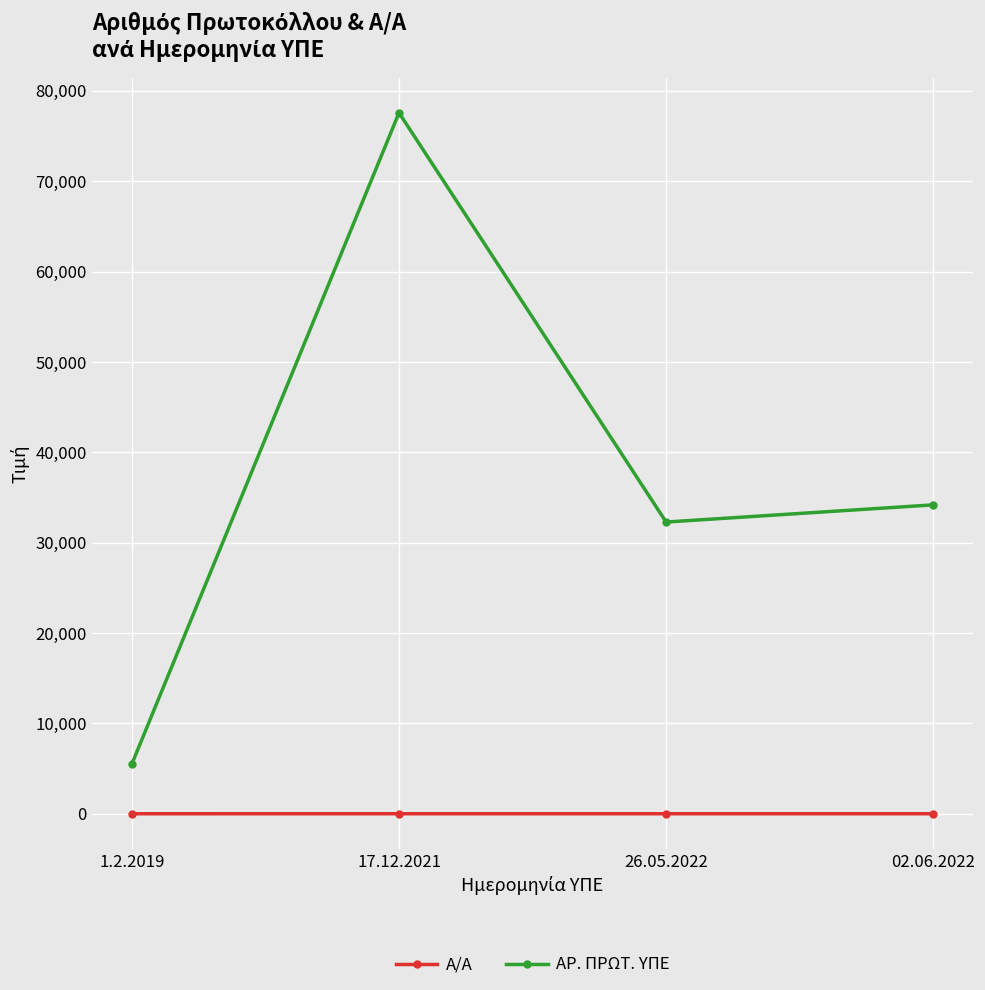

True or false: ΑΡ. ΠΡΩΤ. ΥΠΕ has a value of 34180 at 02.06.2022.

True